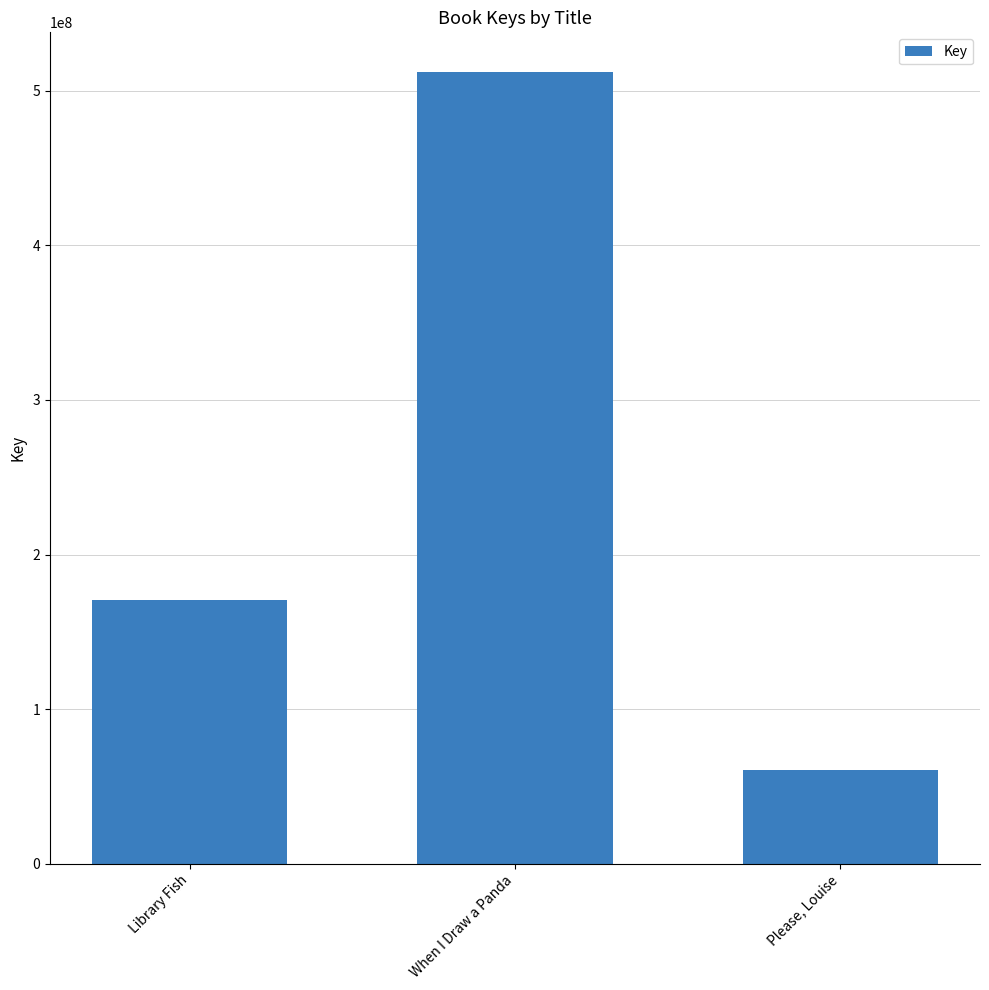

At which label is the value closest to 286393837?

Library Fish